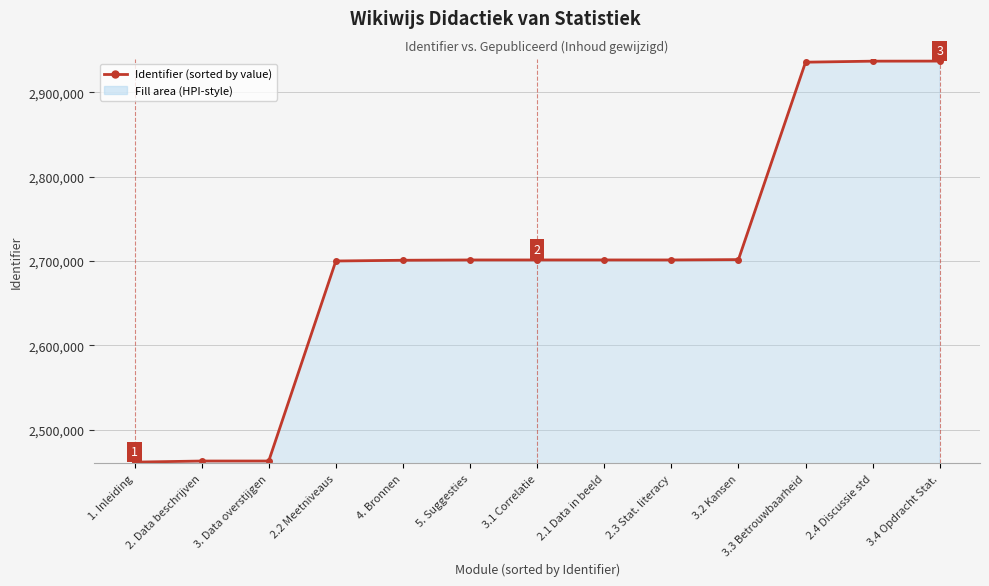

What is the change in value from 3. Data overstijgen to 3.3 Betrouwbaarheid?

+472809